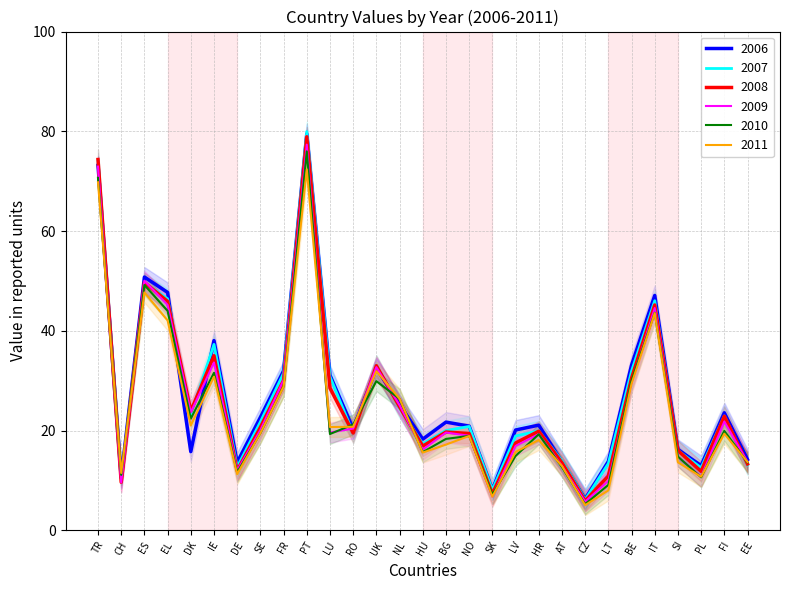

Which series changed the most between SE and FR?

2009